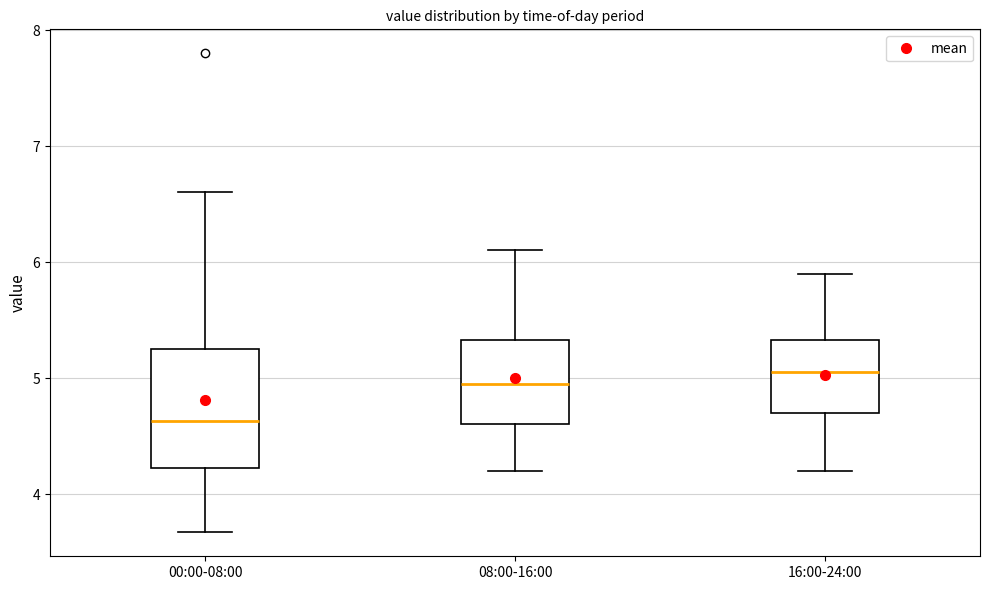

Which box is the tallest, from its lower edge to its upper edge?

00:00-08:00